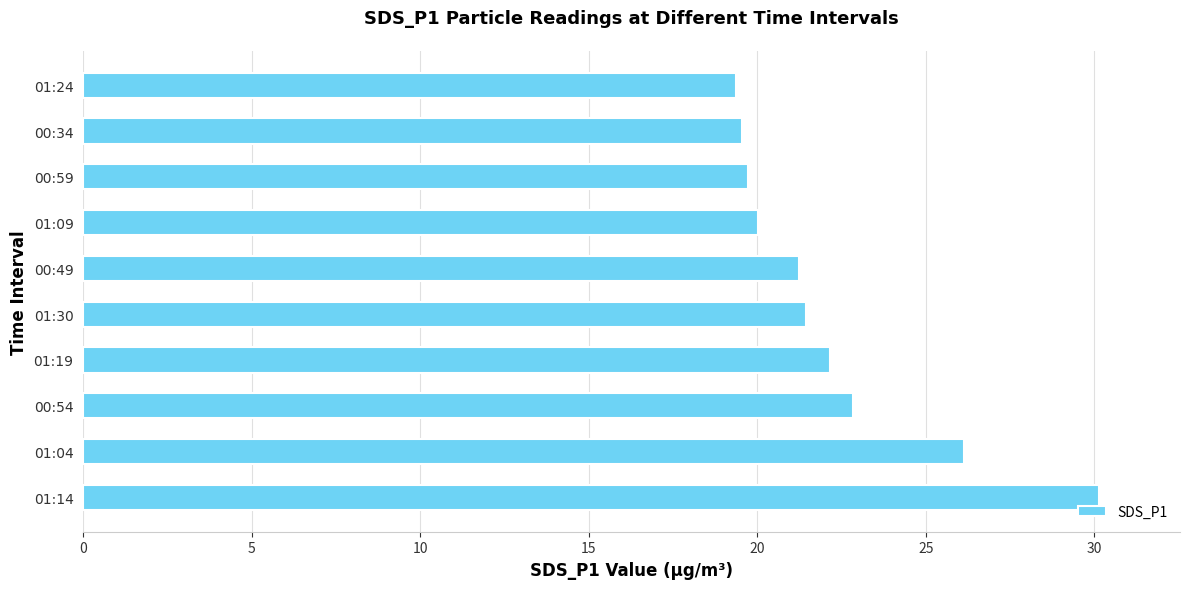

Is it true that the value at 01:19 is 22.1?

True